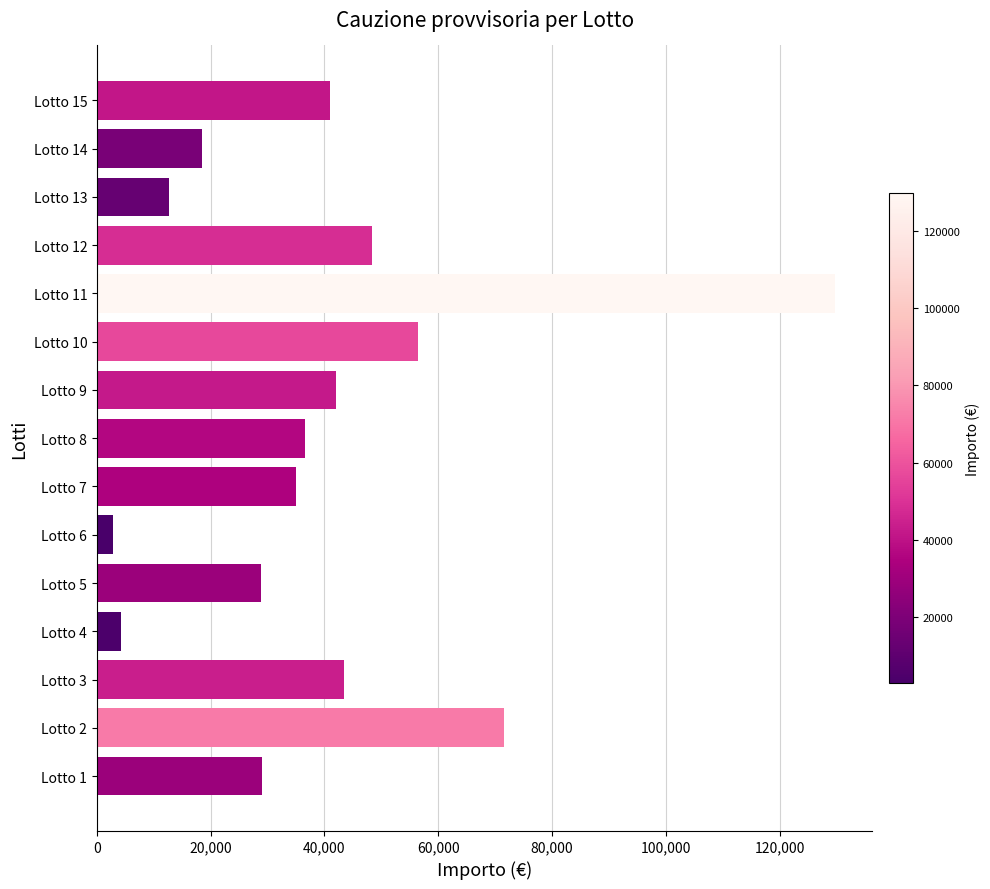

Approximately how many times larger is the value at Lotto 9 compared to Lotto 4?

10.0